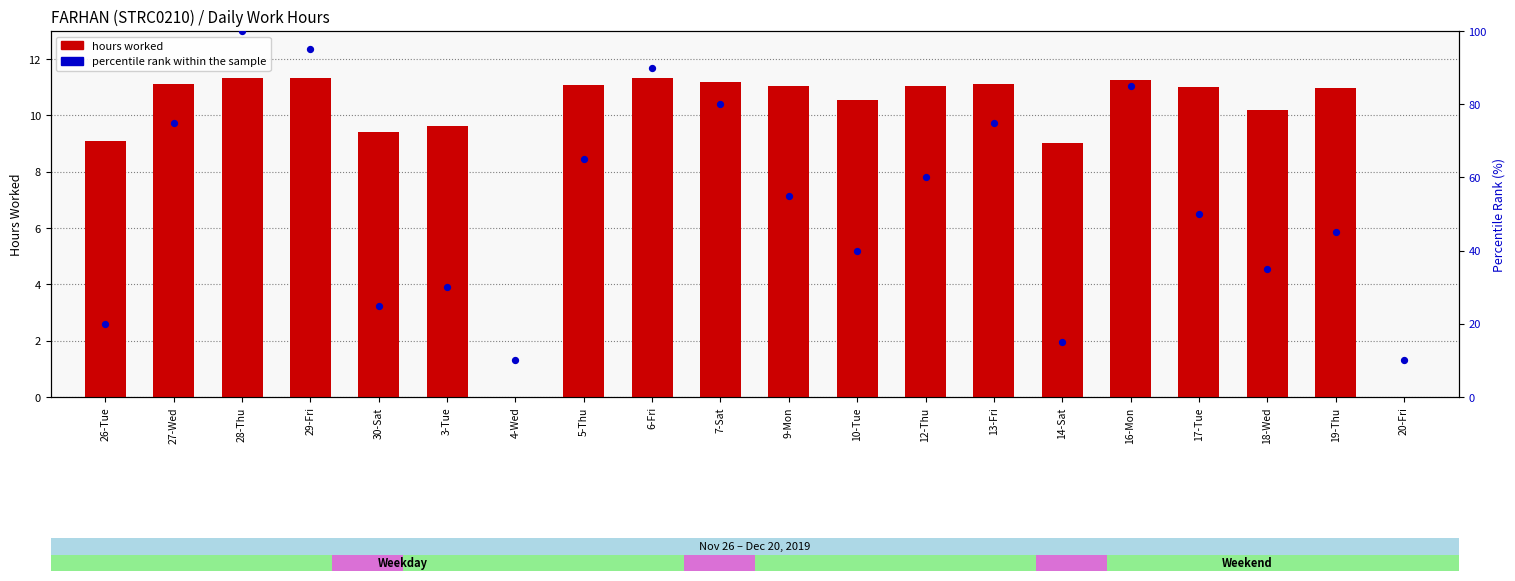

Which series has the largest Y range (max minus min)?

percentile rank within the sample